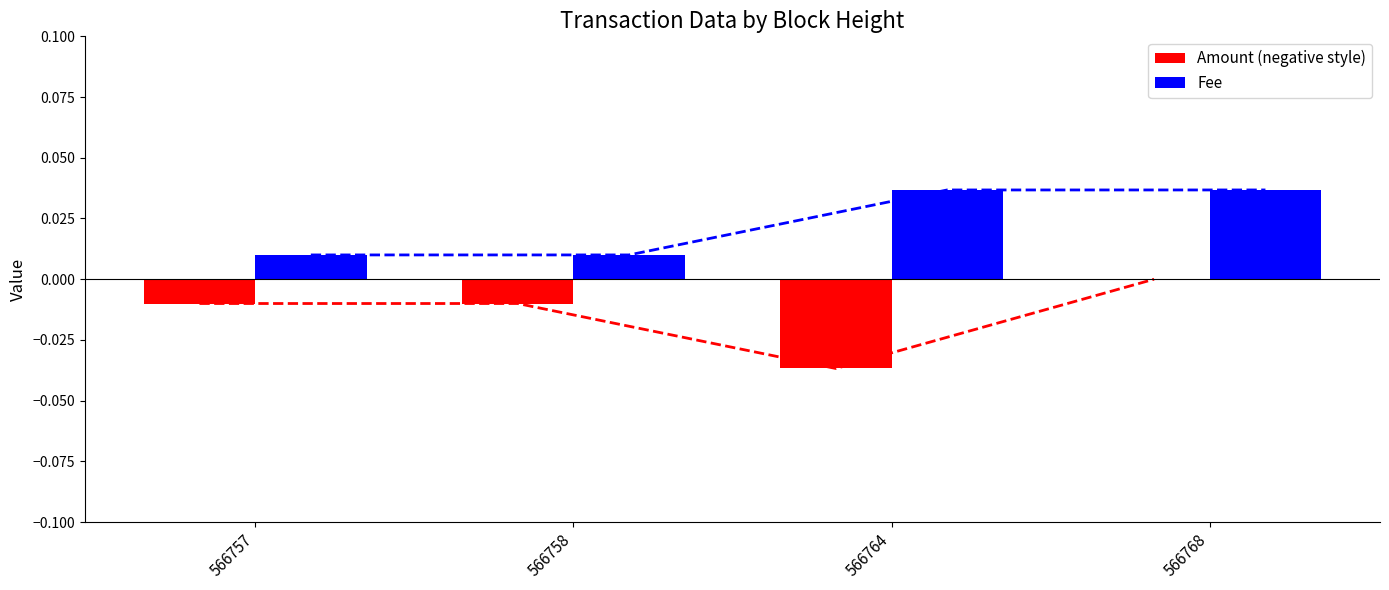

Which series has the largest range (max minus min)?

Amount (negative style)